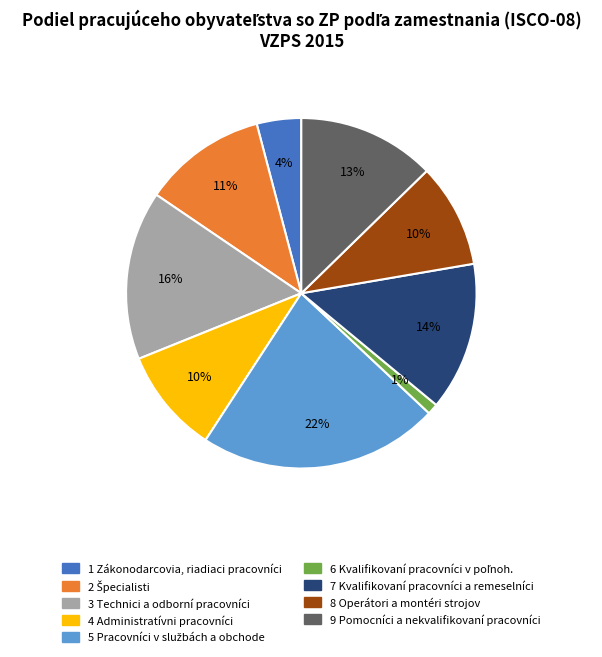

How many slices are in this pie chart?

9